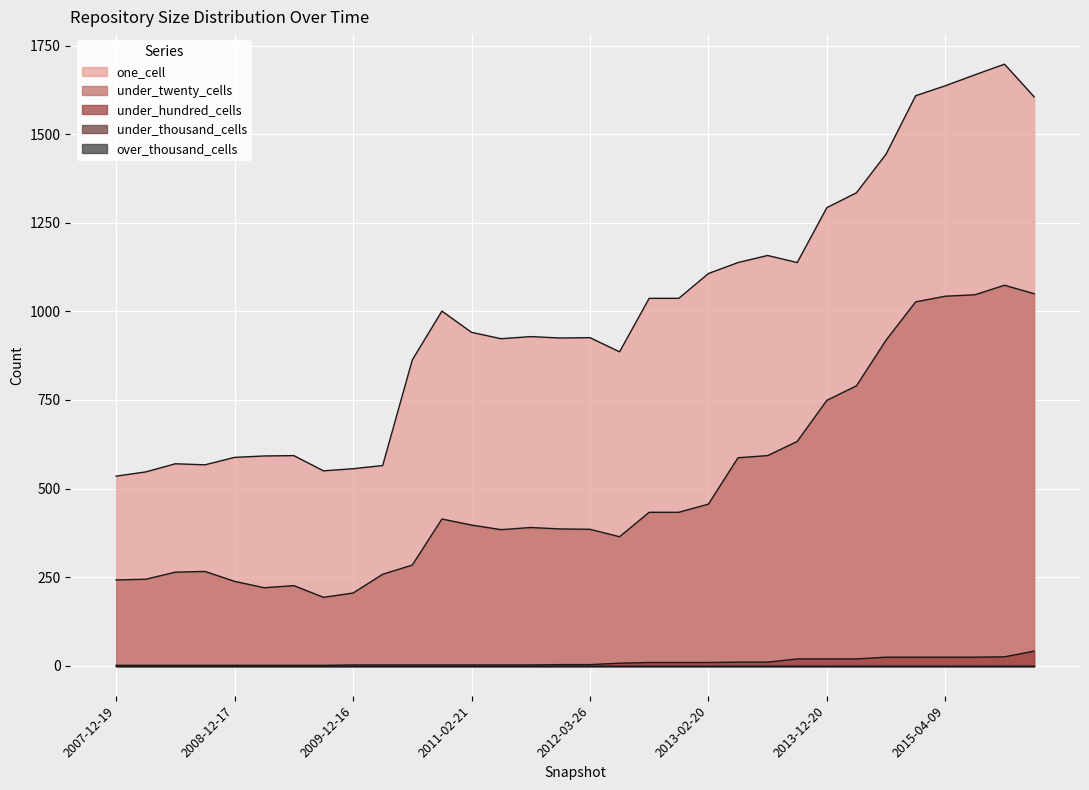

What is the label of the 15th point from the left?

2011-09-05